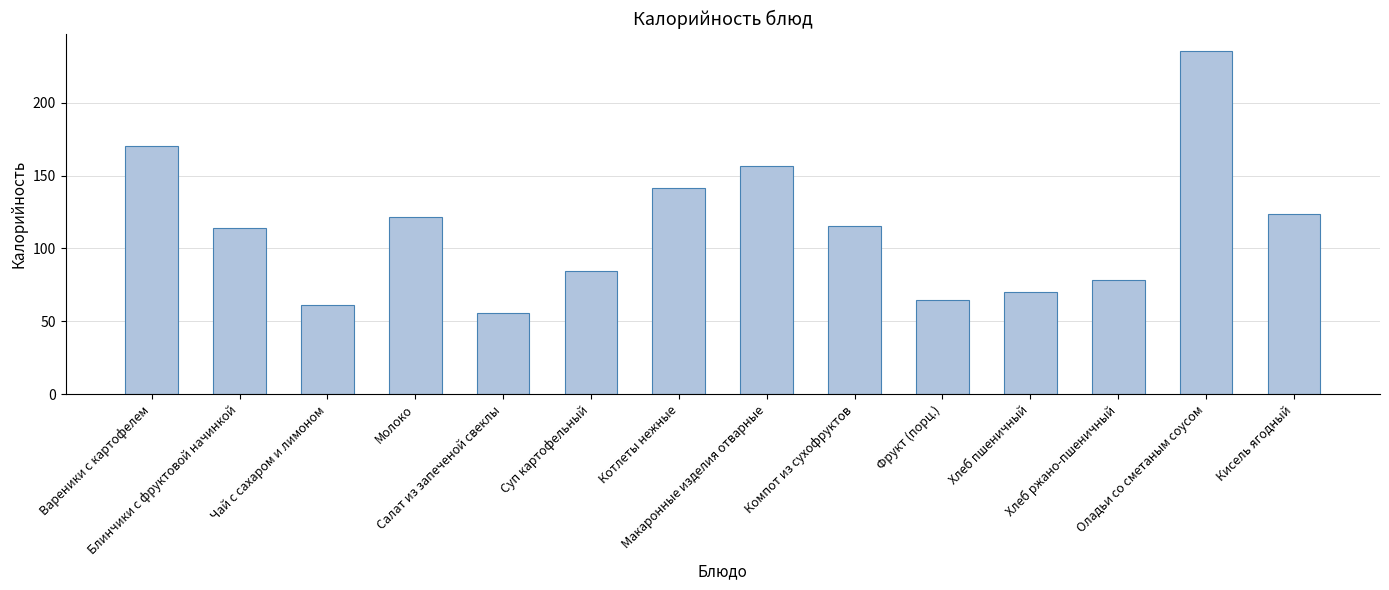

What is the change in value from Блинчики с фруктовой начинкой to Салат из запеченой свеклы?

-58.1